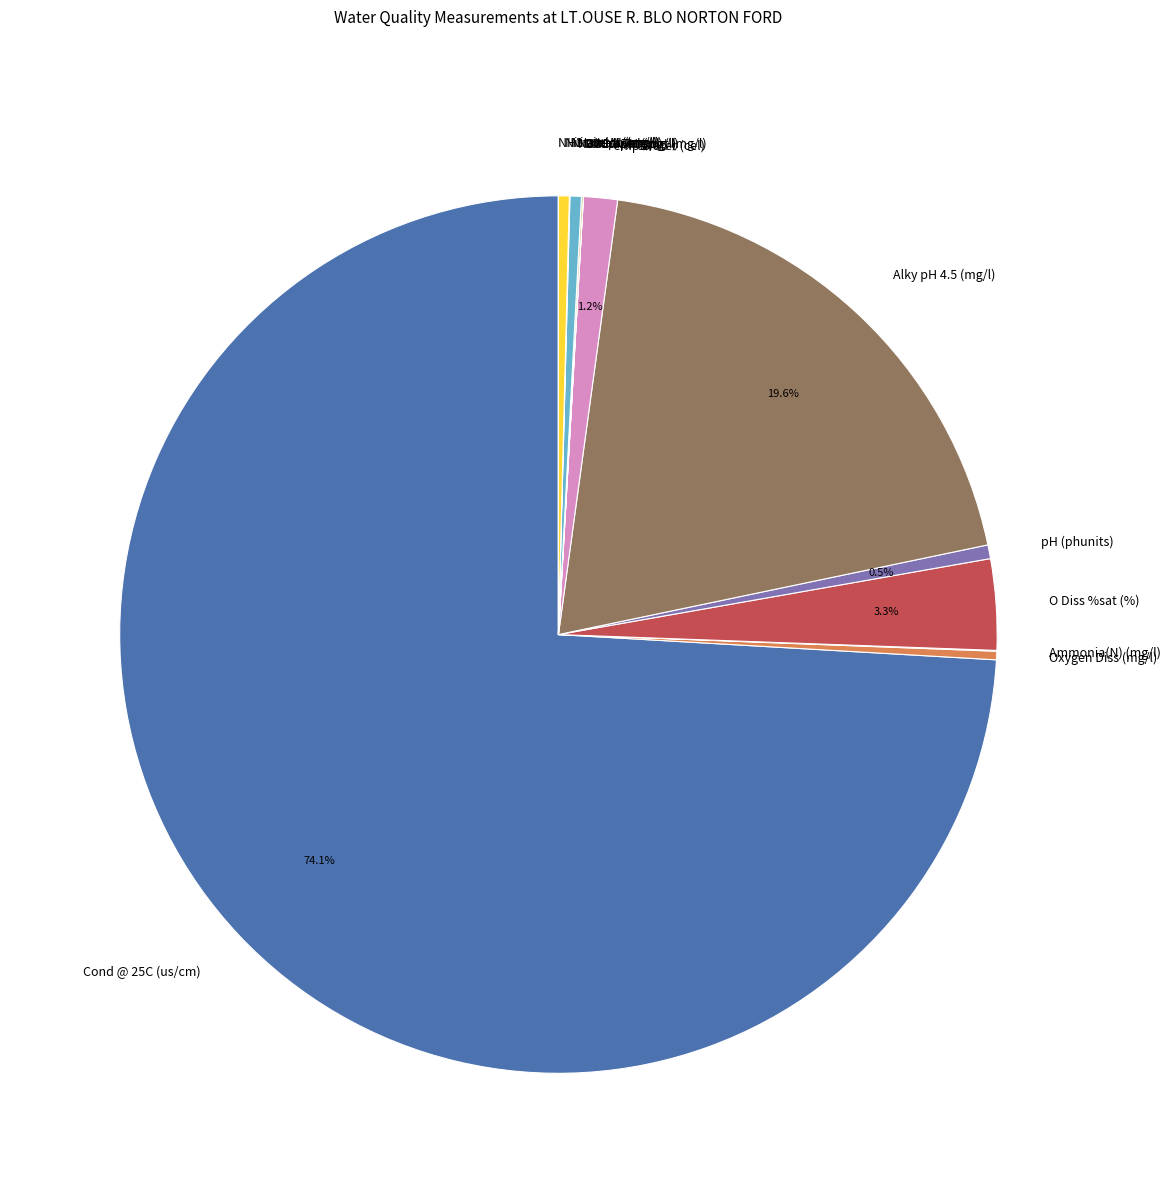

What is the largest slice in the pie chart?

Cond @ 25C (us/cm)